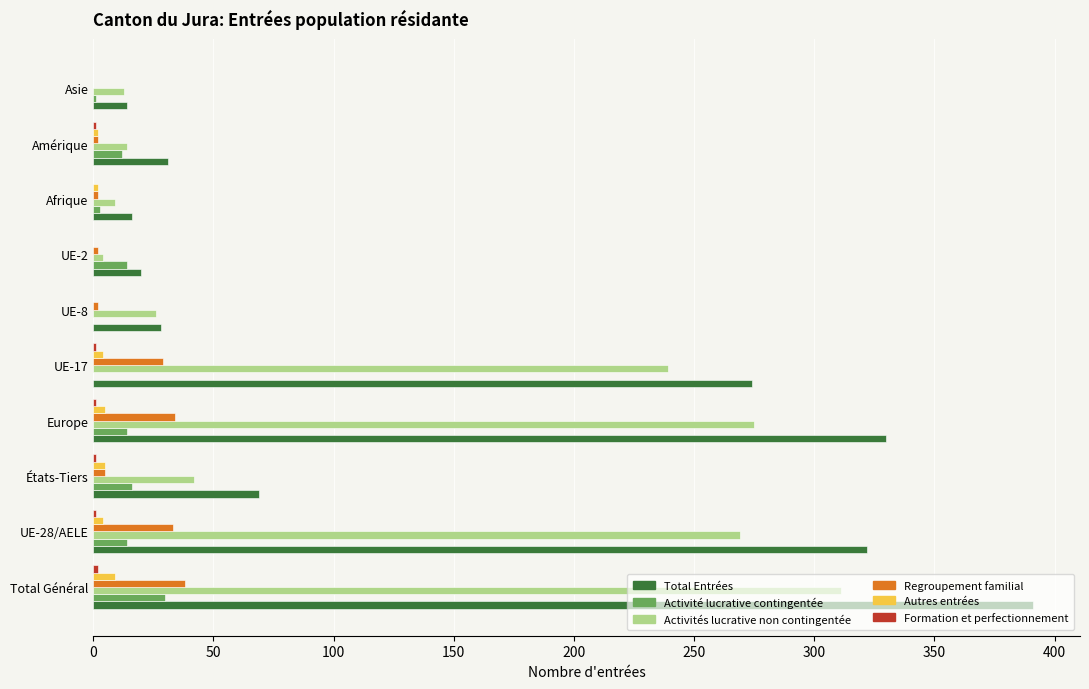

True or false: Total Entrées has a value of 40 at États-Tiers.

False